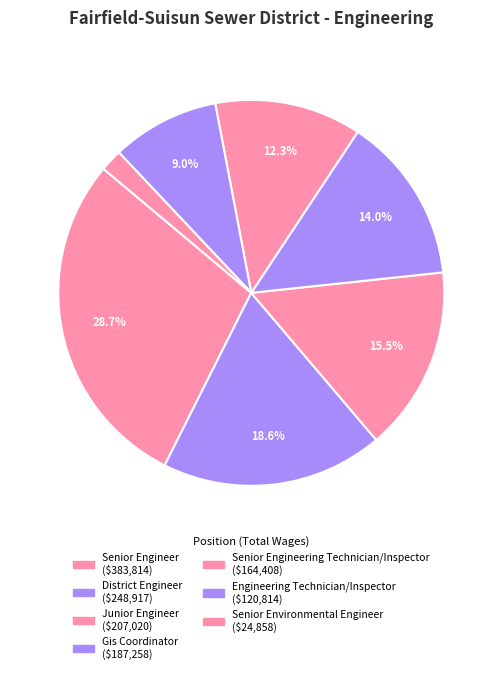

How many segments does this pie chart have?

7